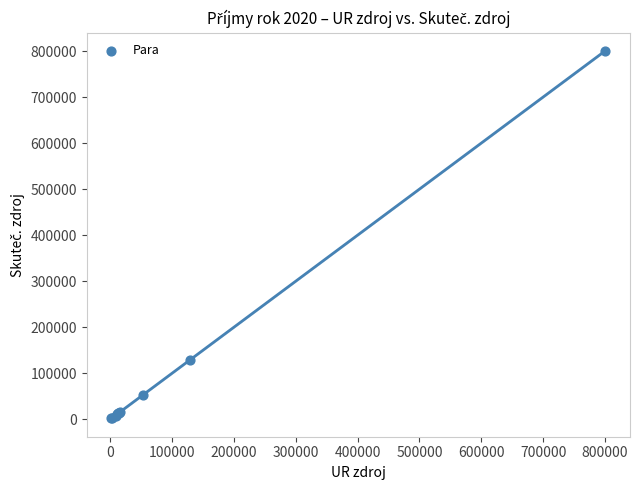

What Y value in the scatter plot is closest to 400960?

128472.0